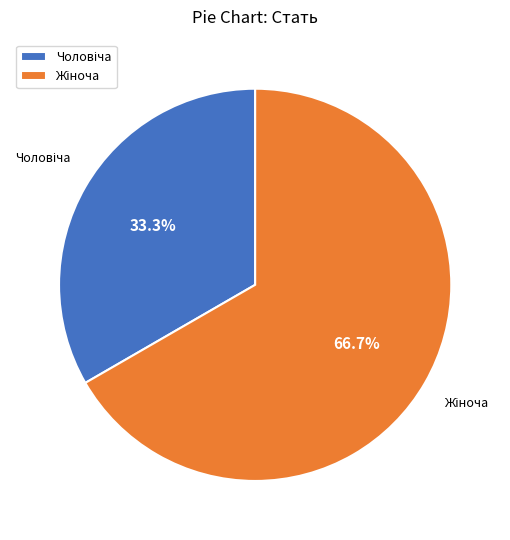

Is there a majority slice in this chart?

Yes